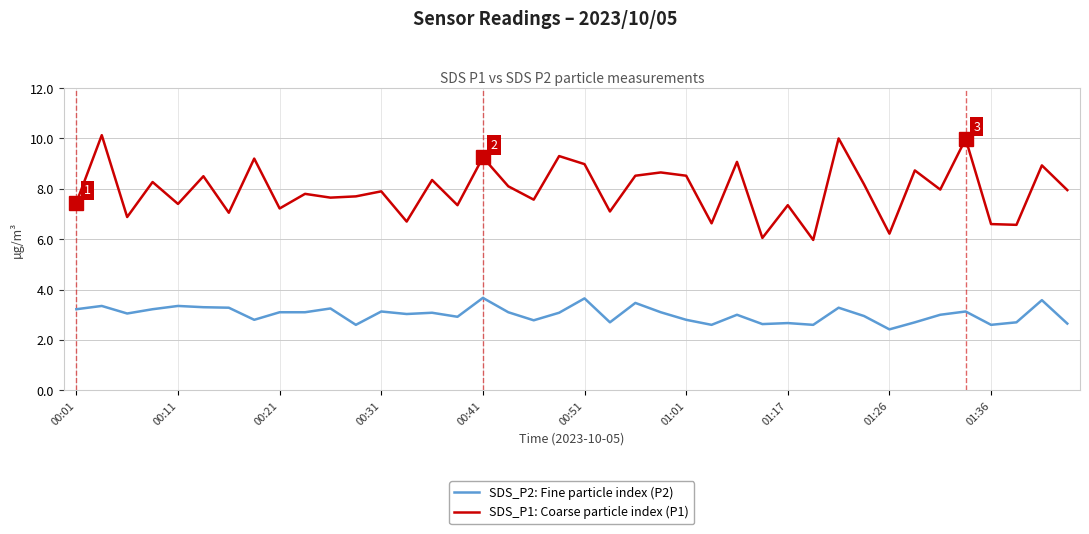

What is the difference between the maximum and minimum values in the SDS_P1: Coarse particle index (P1) series?

4.2